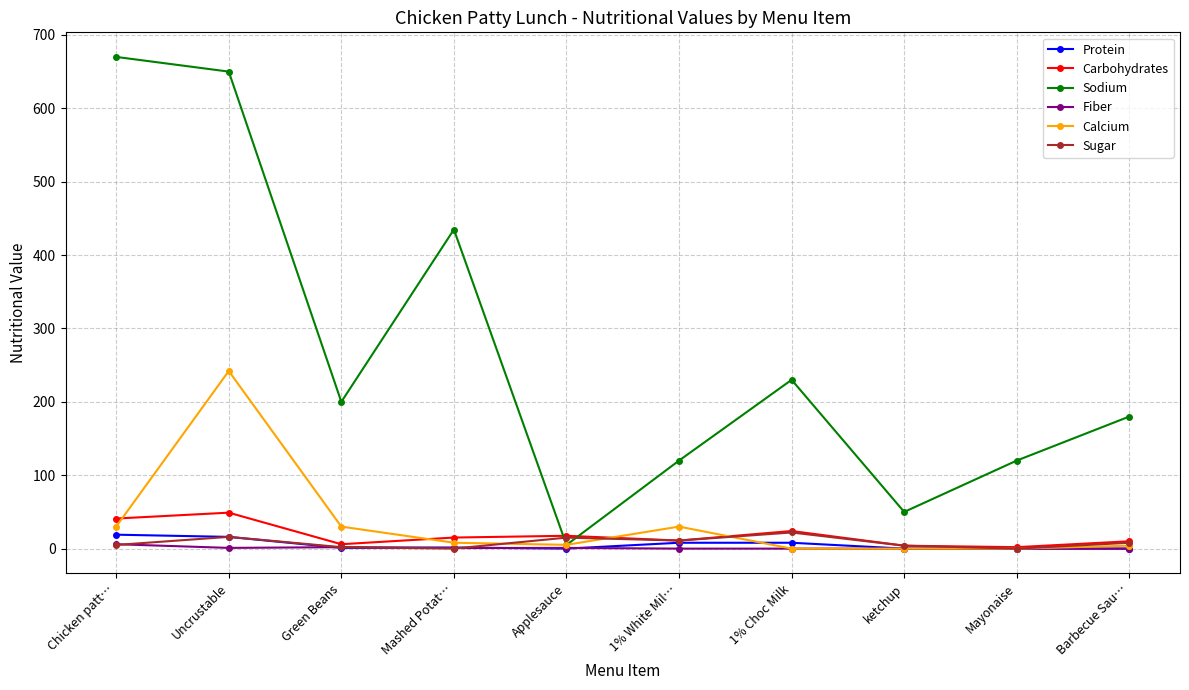

Is this an area chart (filled region under the line)?

No